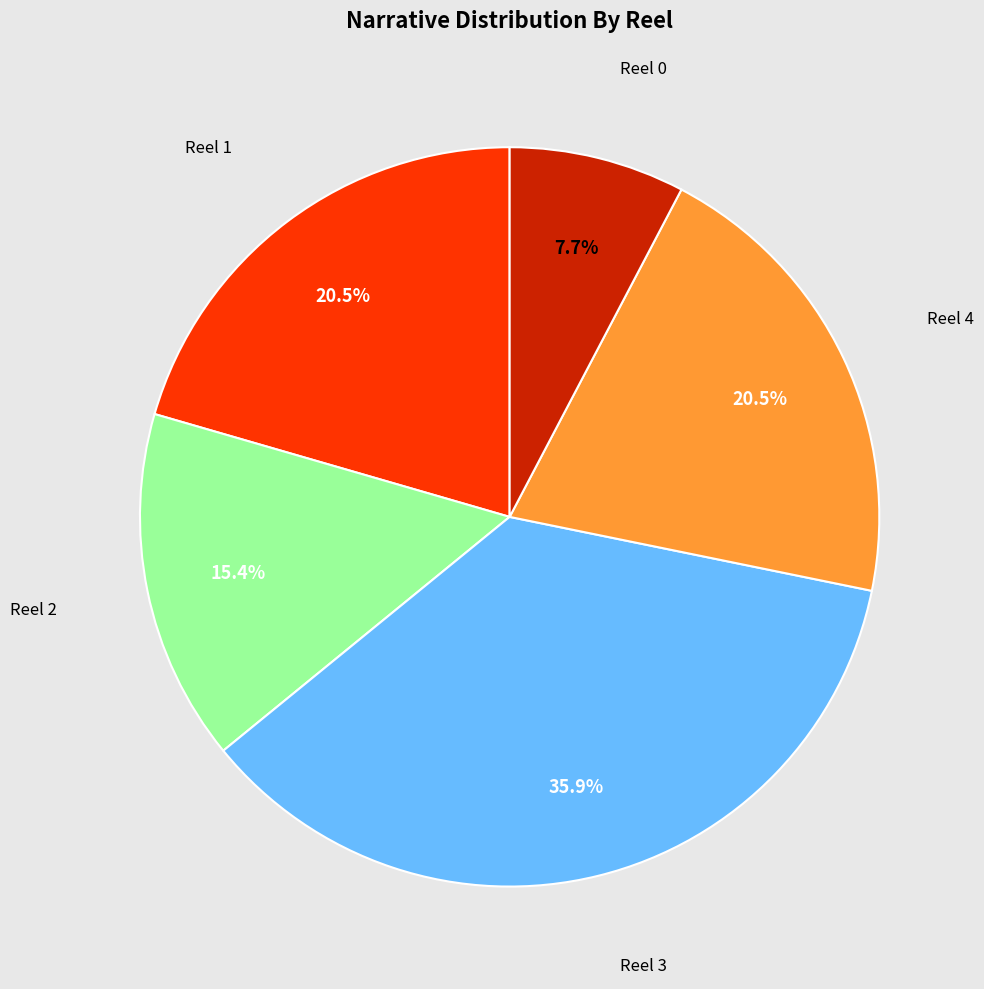

Is there any slice that represents more than half of the pie?

No